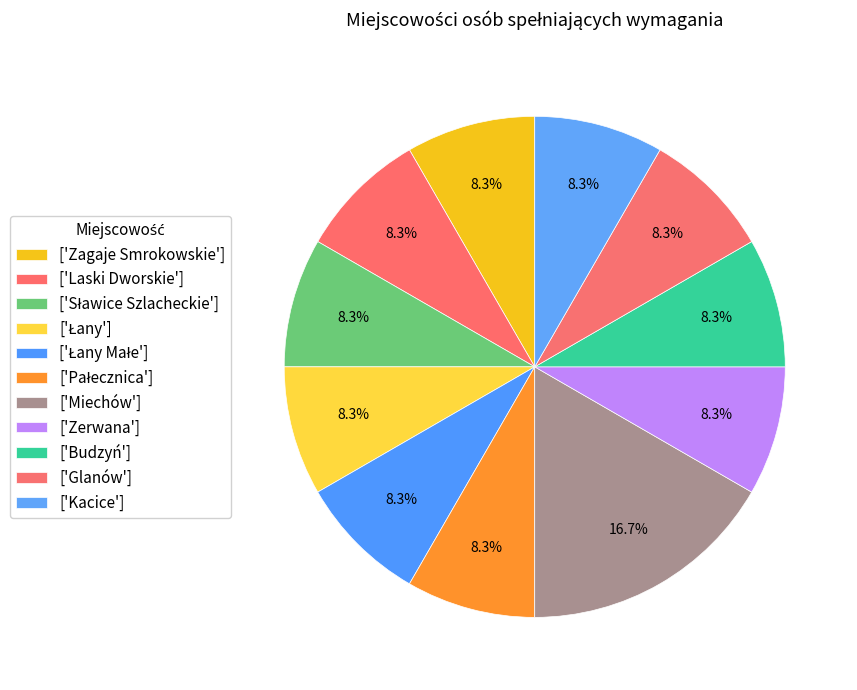

To the nearest percent, what is the difference between the largest and smallest slice percentages?

8%